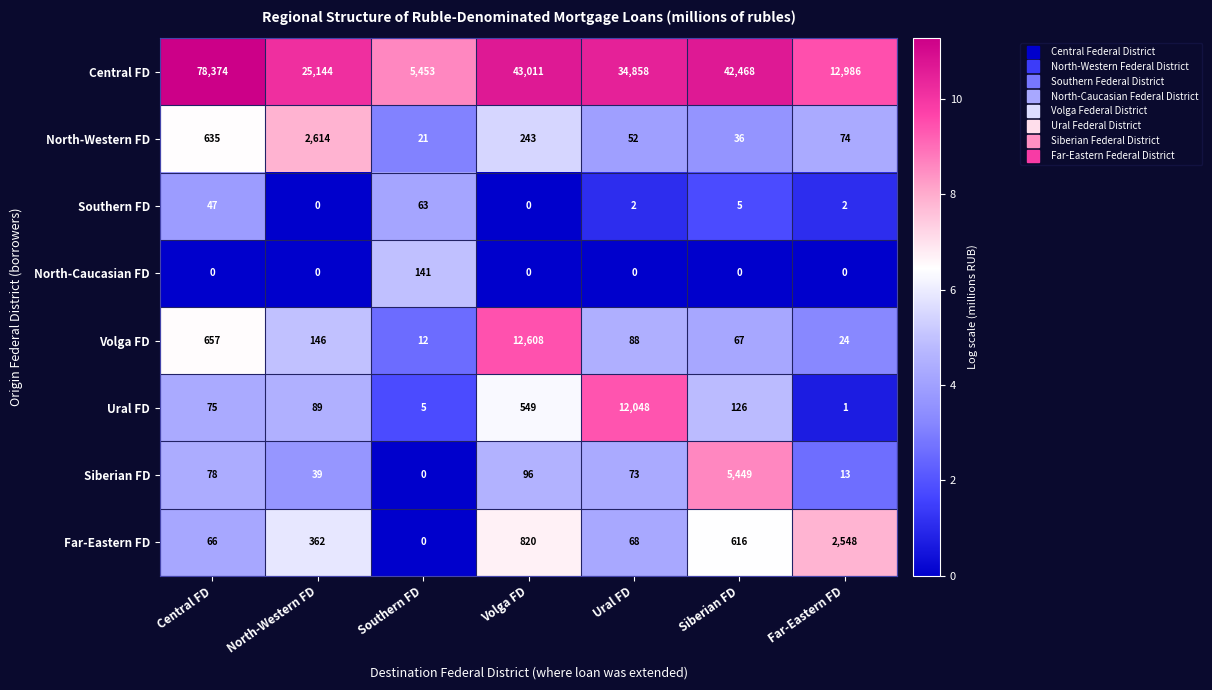

At which category is the sum across all series the highest?

Central FD